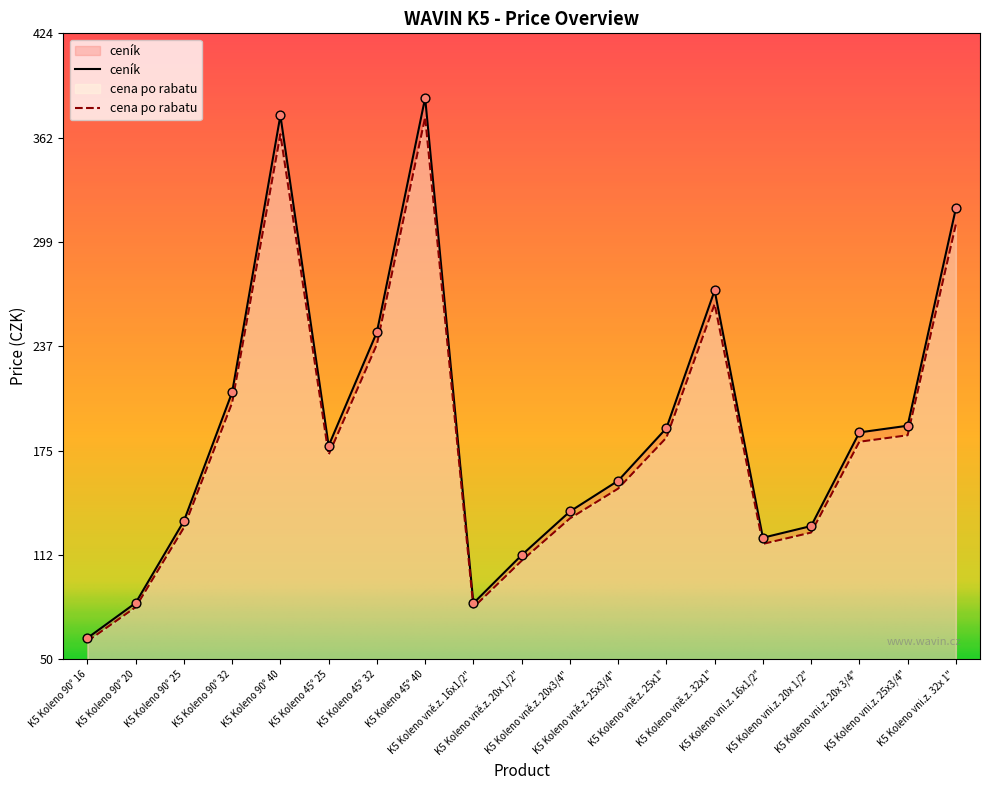

Which series contains the lowest Y value?

cena po rabatu